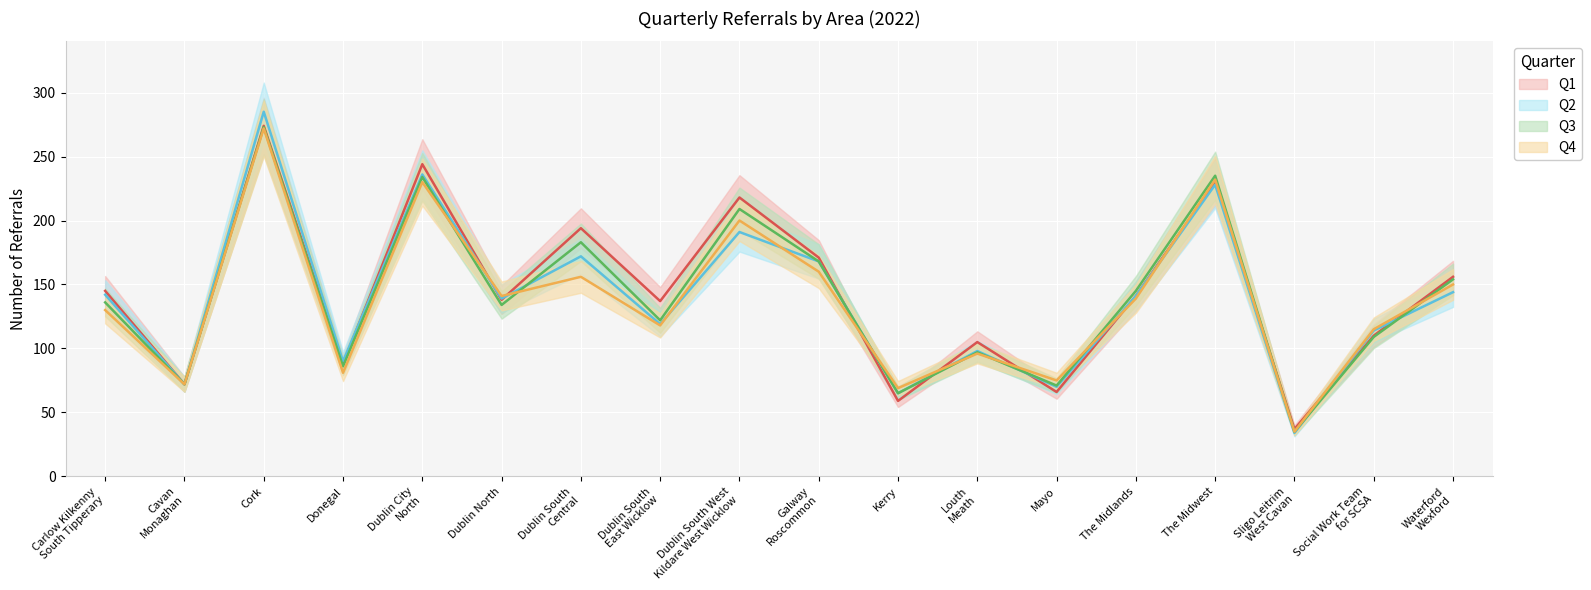

At which category does Q2 reach its first local peak?

Cork